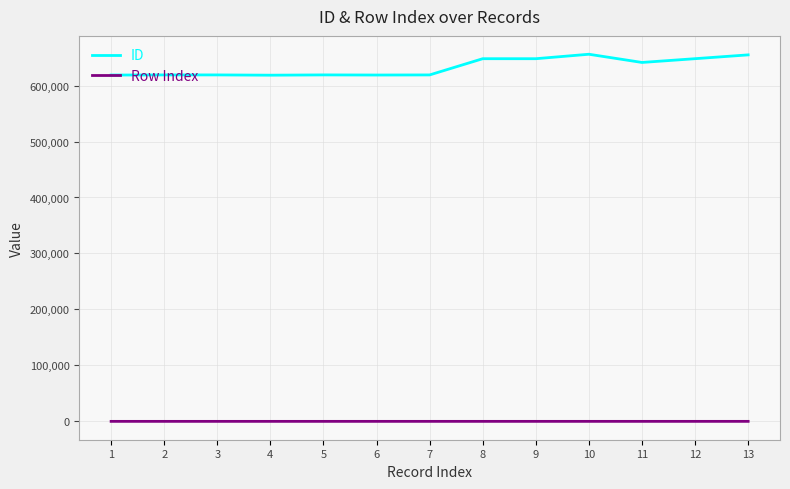

Is it true that Row Index equals 12 at 12?

True